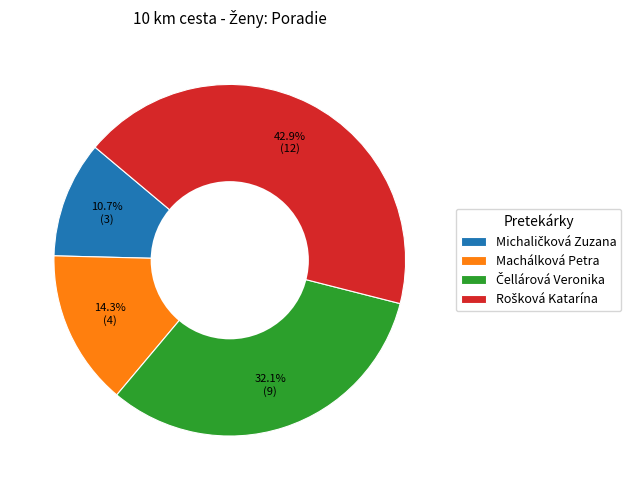

Is there any slice that represents more than half of the pie?

No